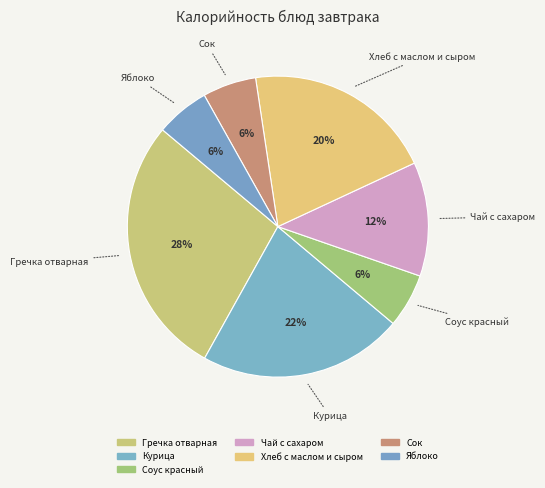

Count the number of slices in the pie.

7